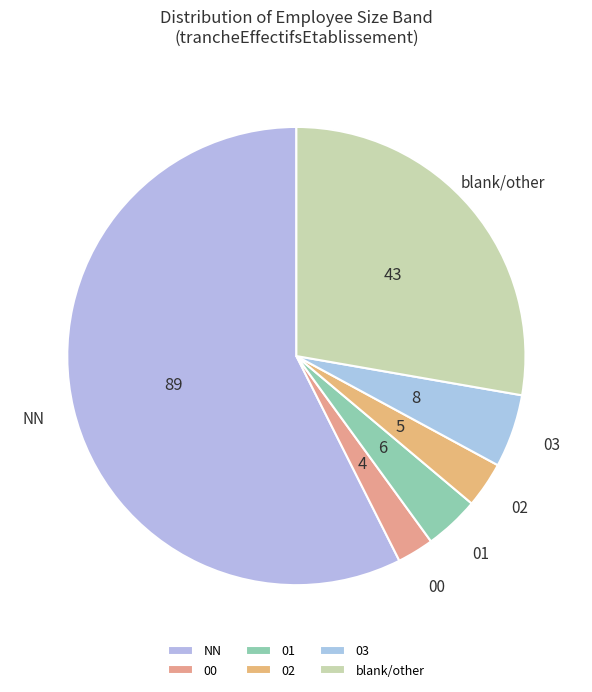

Does any single category account for the majority?

Yes